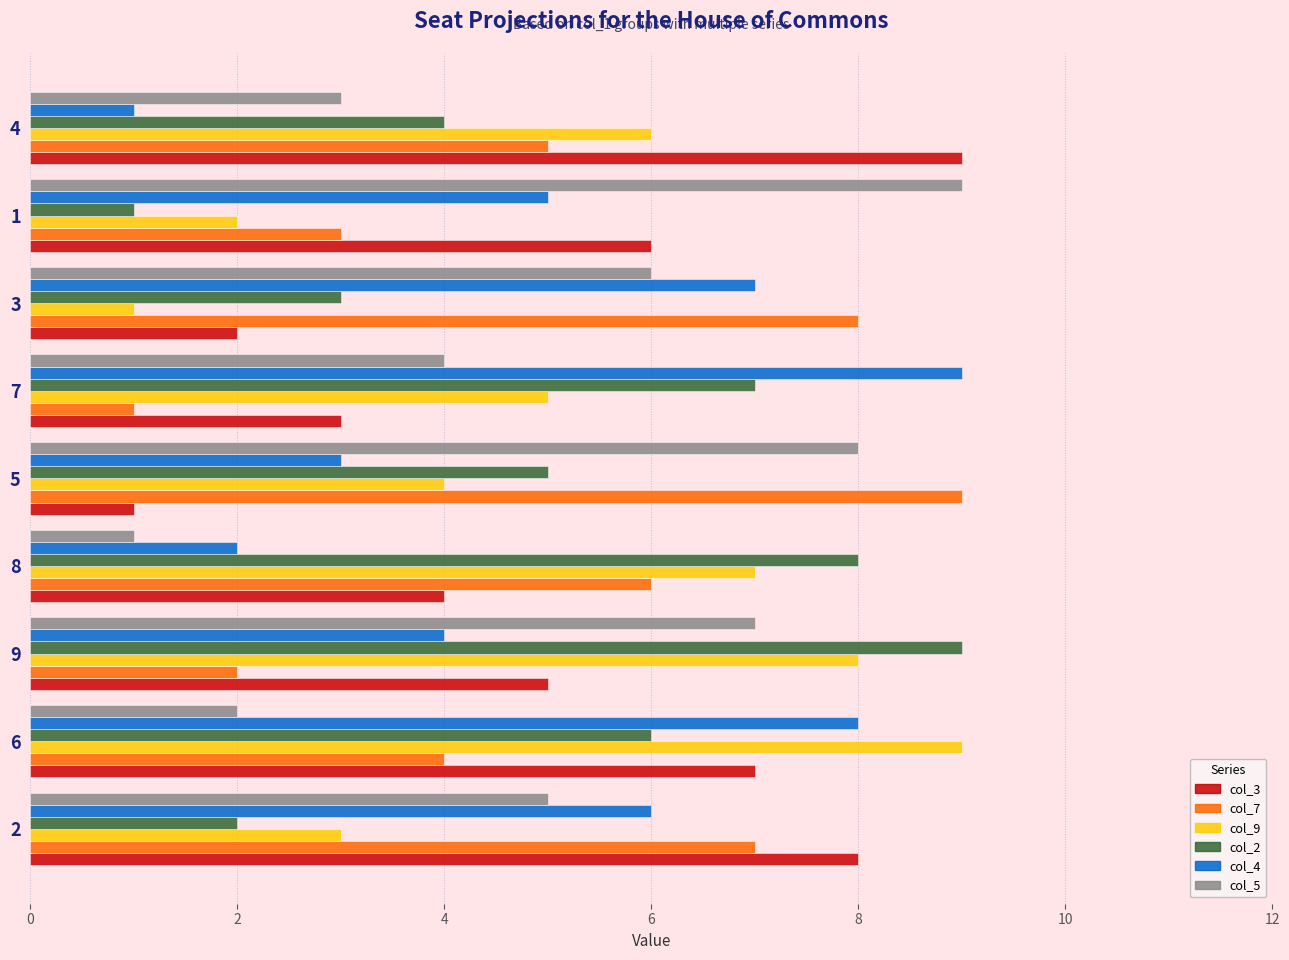

At 6, list the series in order from smallest to largest.

col_5, col_7, col_2, col_3, col_4, col_9